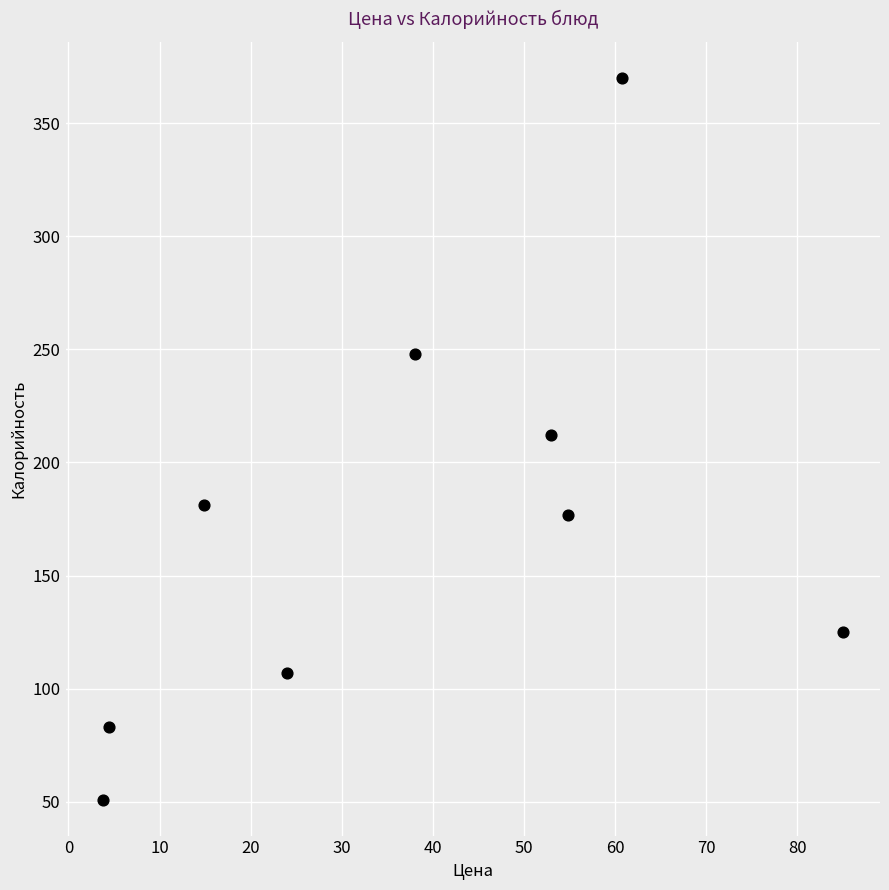

What is the range of Y values (max minus min)?

319